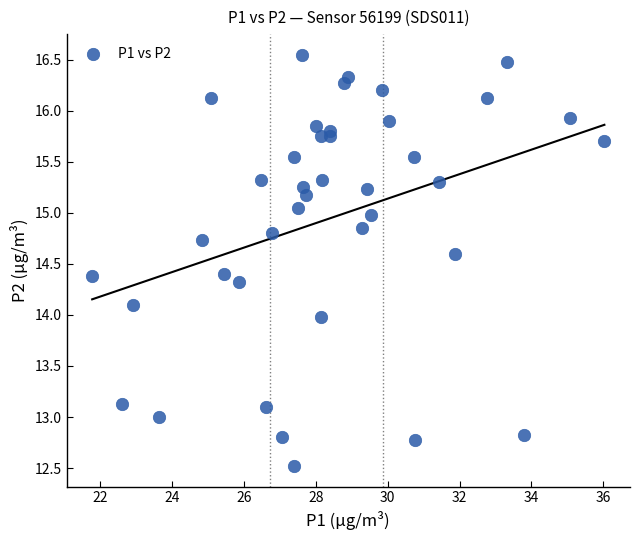

What is the range of X values (max minus min)?

14.3